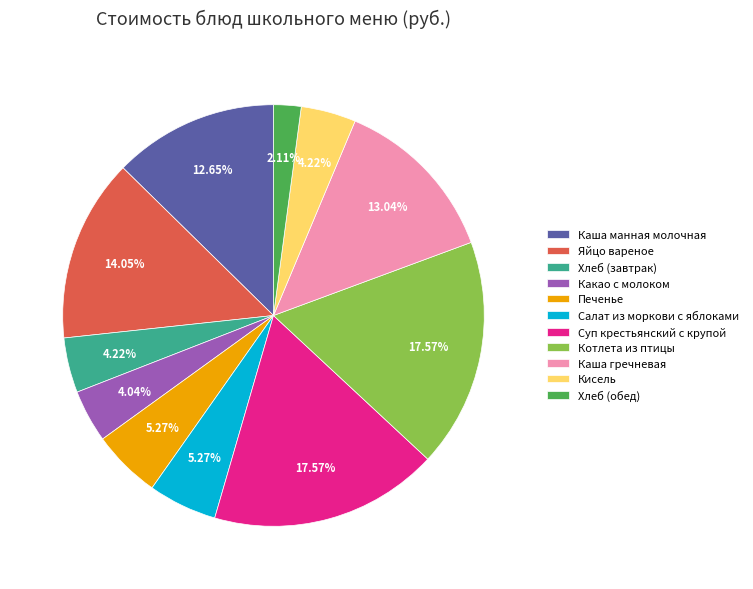

Count the number of slices in the pie.

11